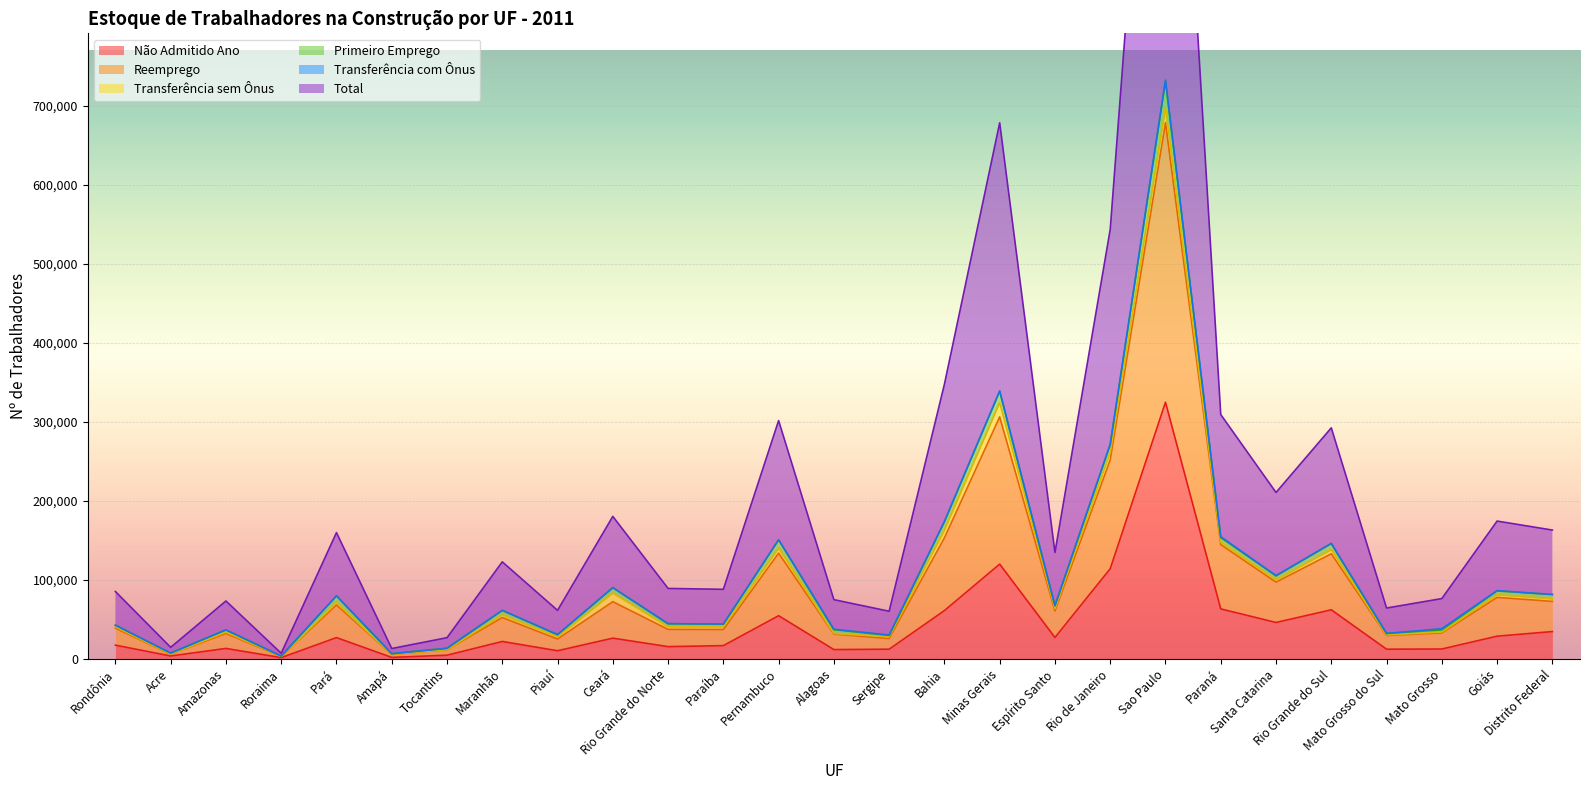

True or false: Reemprego has more than 1 points higher than both neighbors.

True